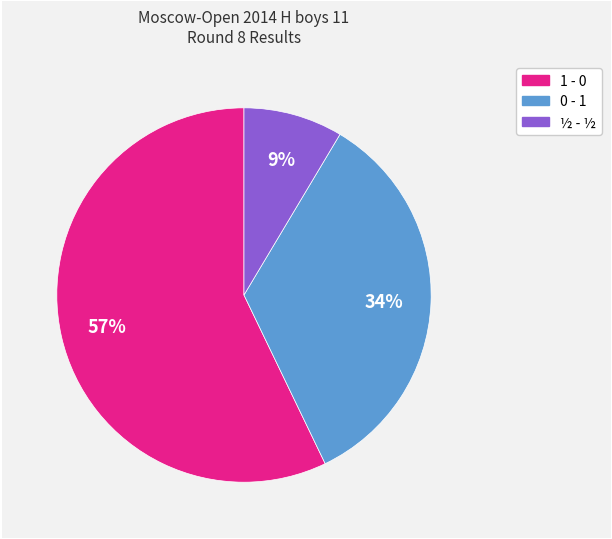

Rank the categories by value from highest to lowest.

1 - 0, 0 - 1, ½ - ½